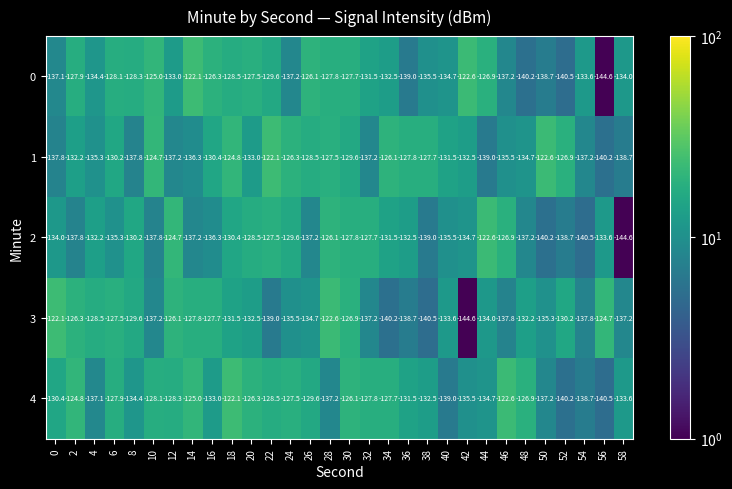

At which label is 3 closest to -133?

20